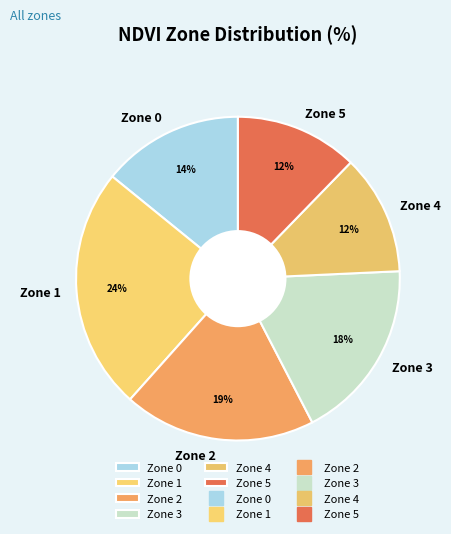

Which category has the biggest portion of the pie?

Zone 1